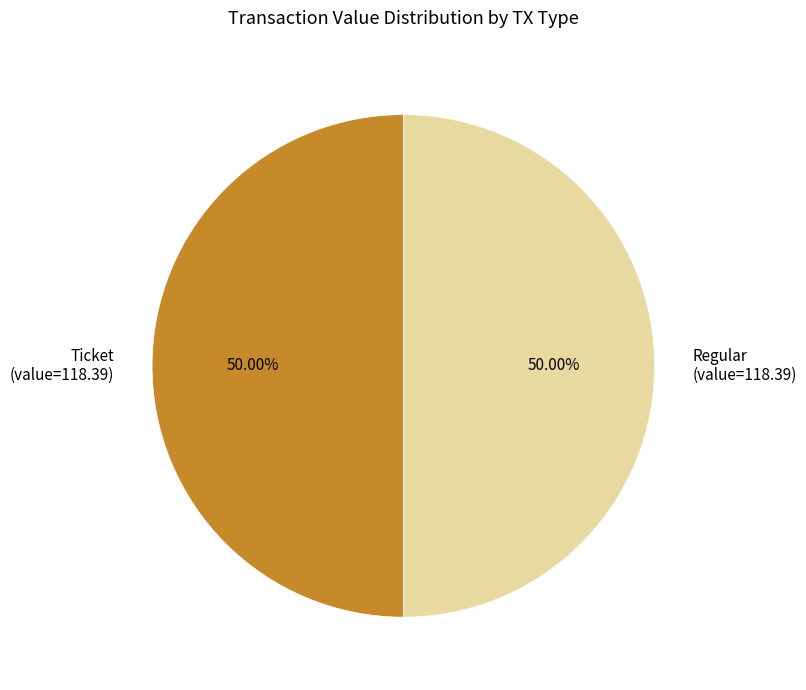

Combined, do Regular (value=118.39) and Ticket (value=118.39) account for over 50%?

Yes